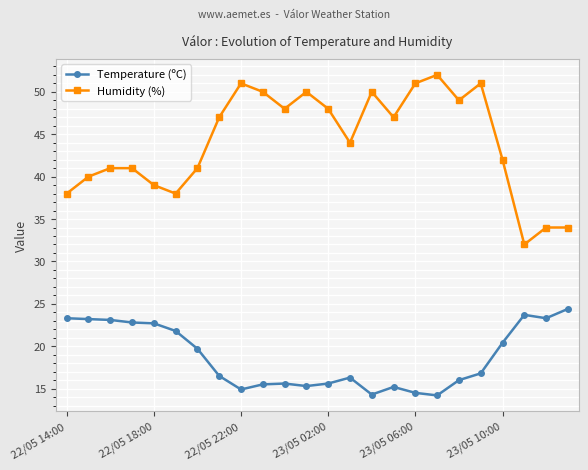

True or false: Humidity (%) and Temperature (ºC) cross at least once.

False